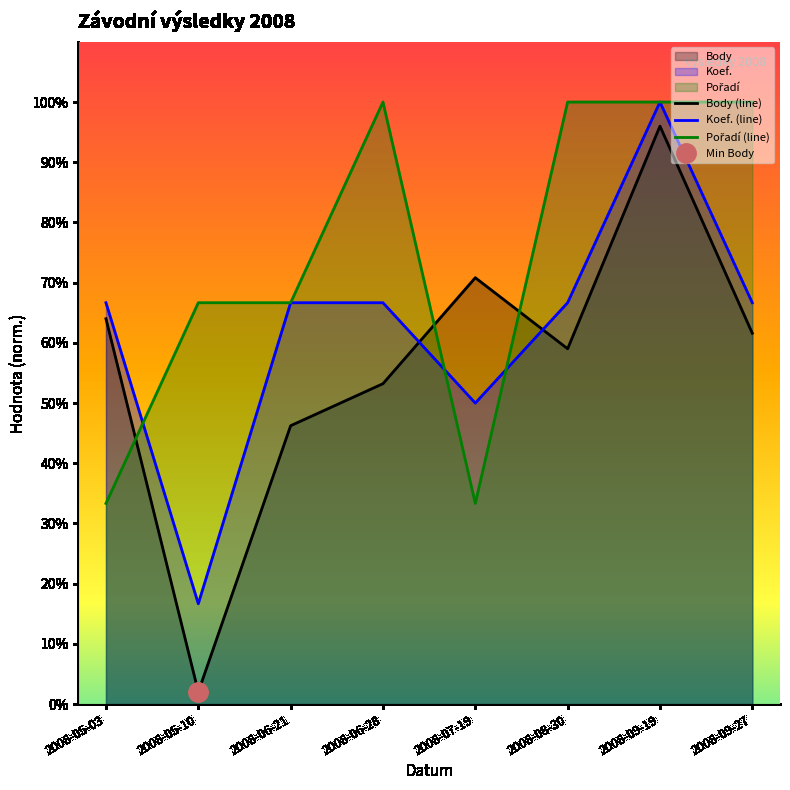

Rank the categories by Body value from lowest to highest.

2008-05-10, 2008-06-21, 2008-06-28, 2008-08-30, 2008-09-27, 2008-05-03, 2008-07-19, 2008-09-19